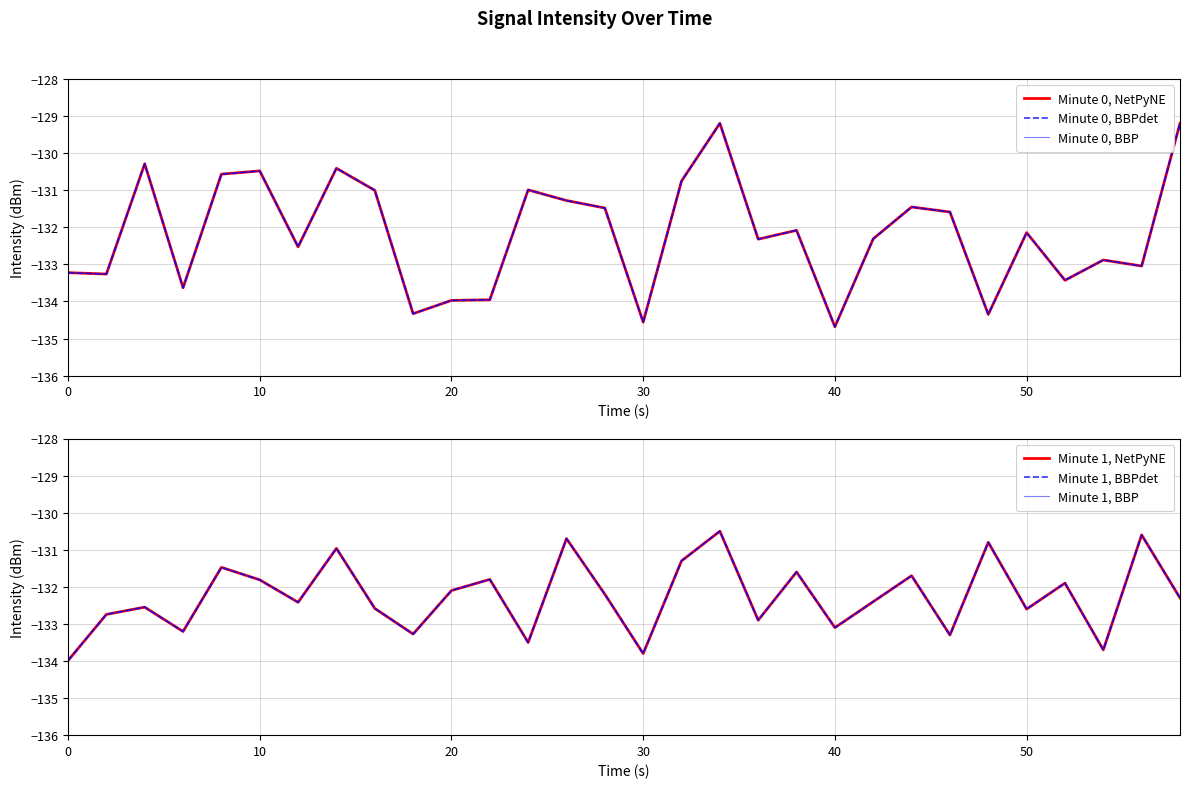

What is the maximum value for Minute 1, NetPyNE?

-130.5